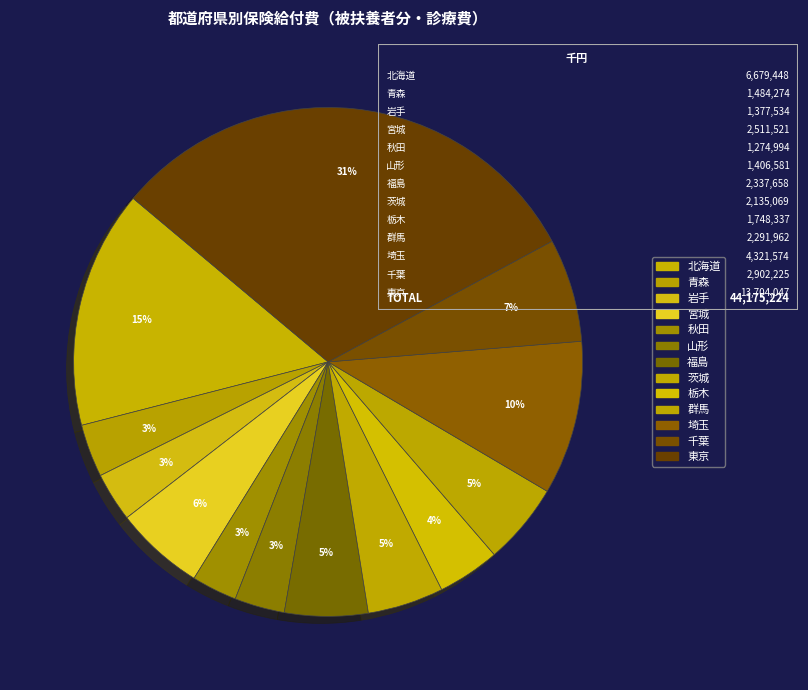

How many slices are in this pie chart?

13